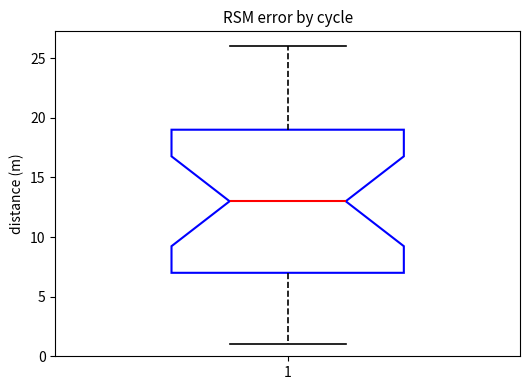

Transcribe this box plot: give where the median line is, the range the box spans, and where the two whiskers end, as read against the y-axis. The values are not printed on the chart, so give them approximately, as read against the axis.

median 13, box 7 to 19, whiskers 1 to 26